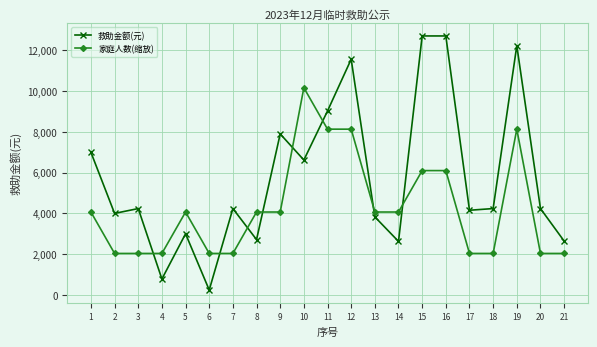

What is the total value across all series at 14?

6693.5